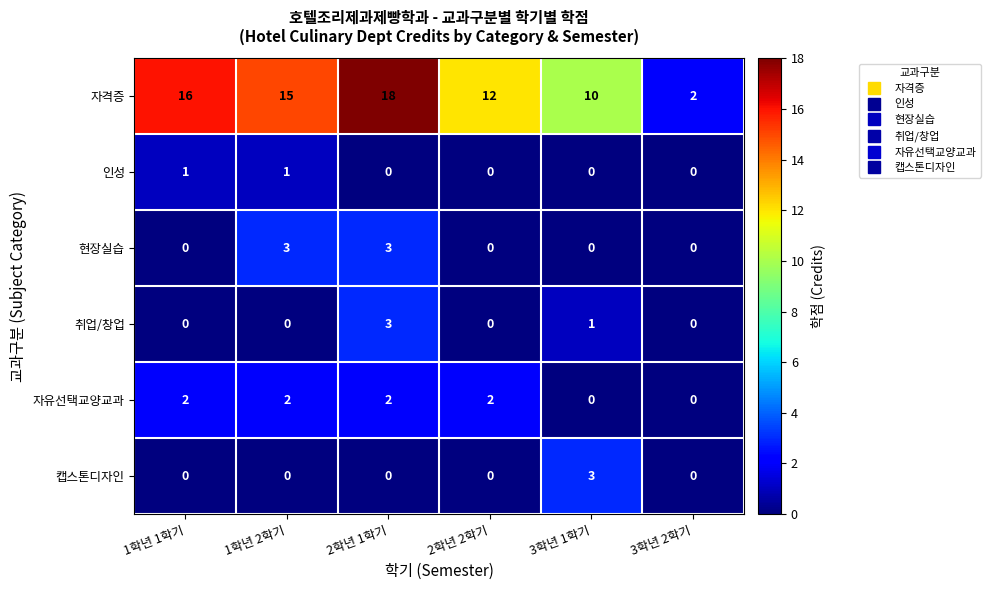

Which series changed the most between 3학년 1학기 and 3학년 2학기?

자격증